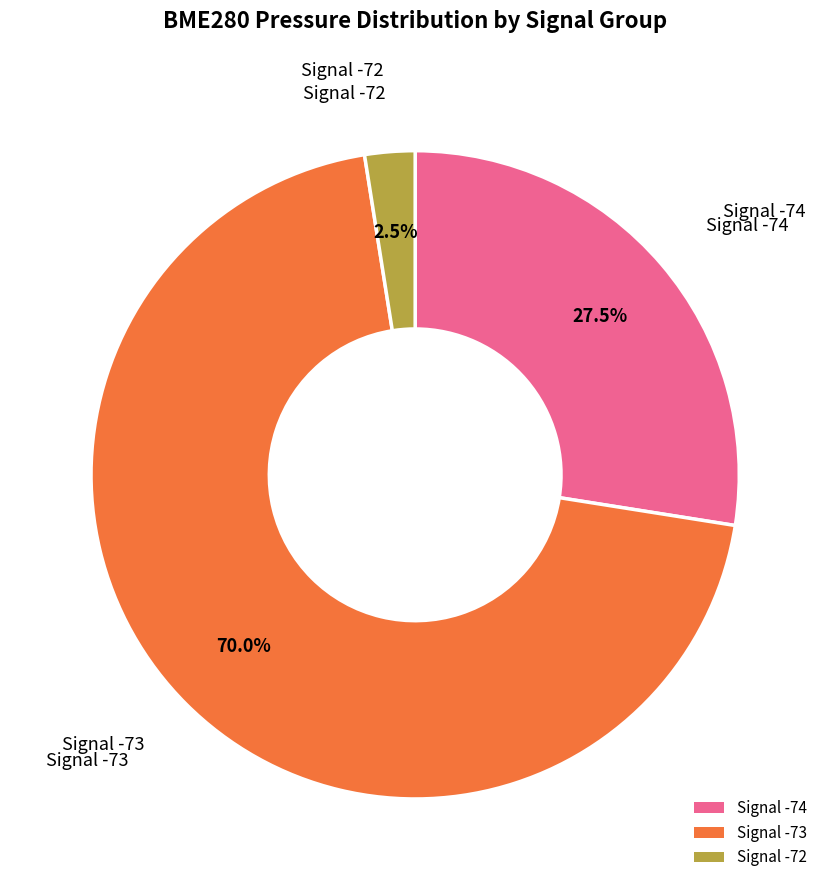

What is the largest slice in the pie chart?

Signal -73